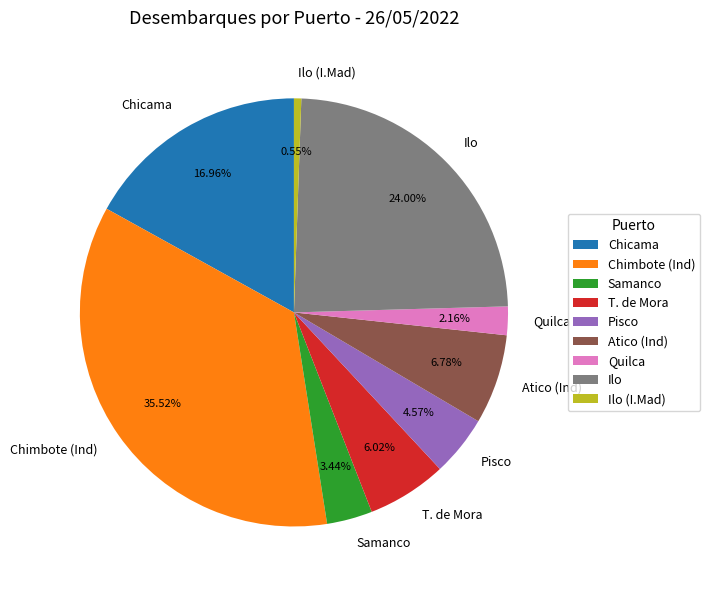

What is the ratio of the value at Samanco to the value at T. de Mora?

0.6